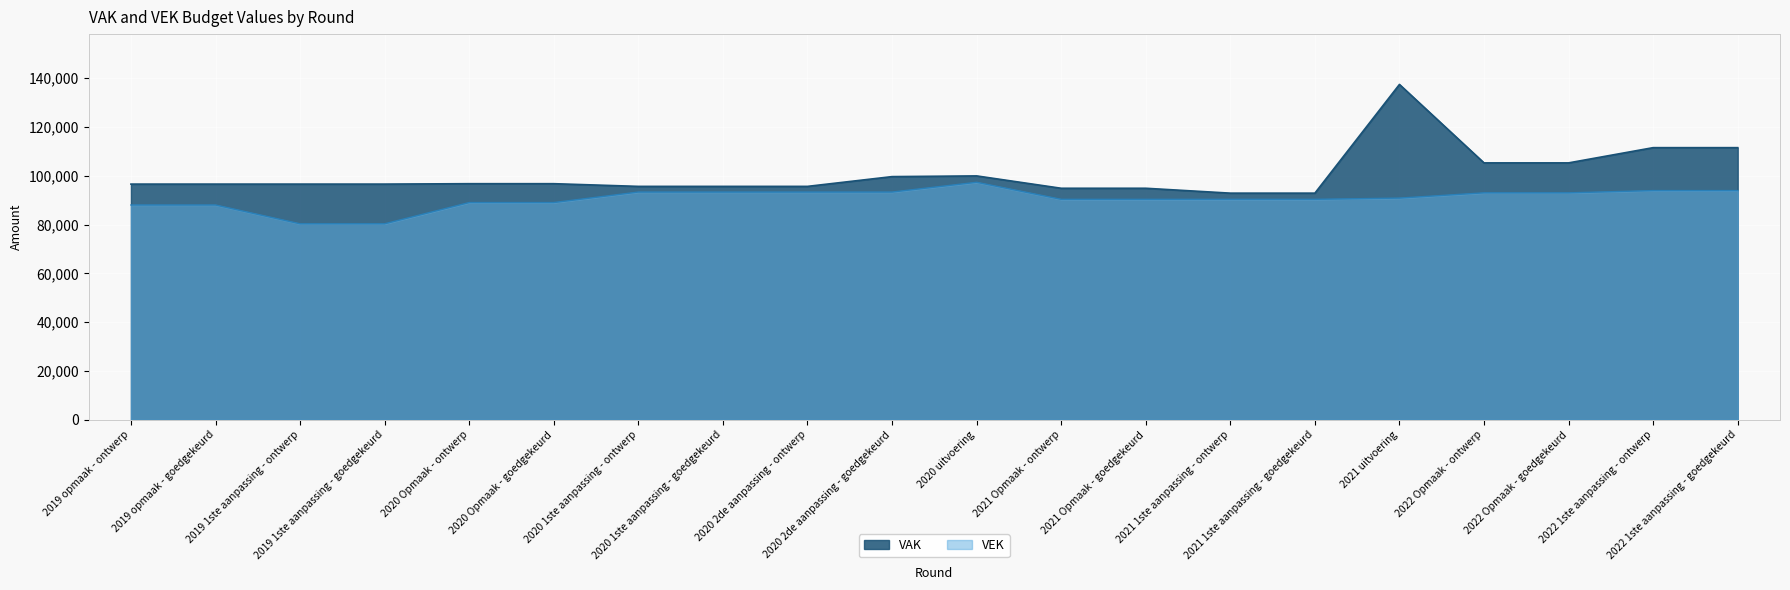

What is the average value of the VAK series?

100619